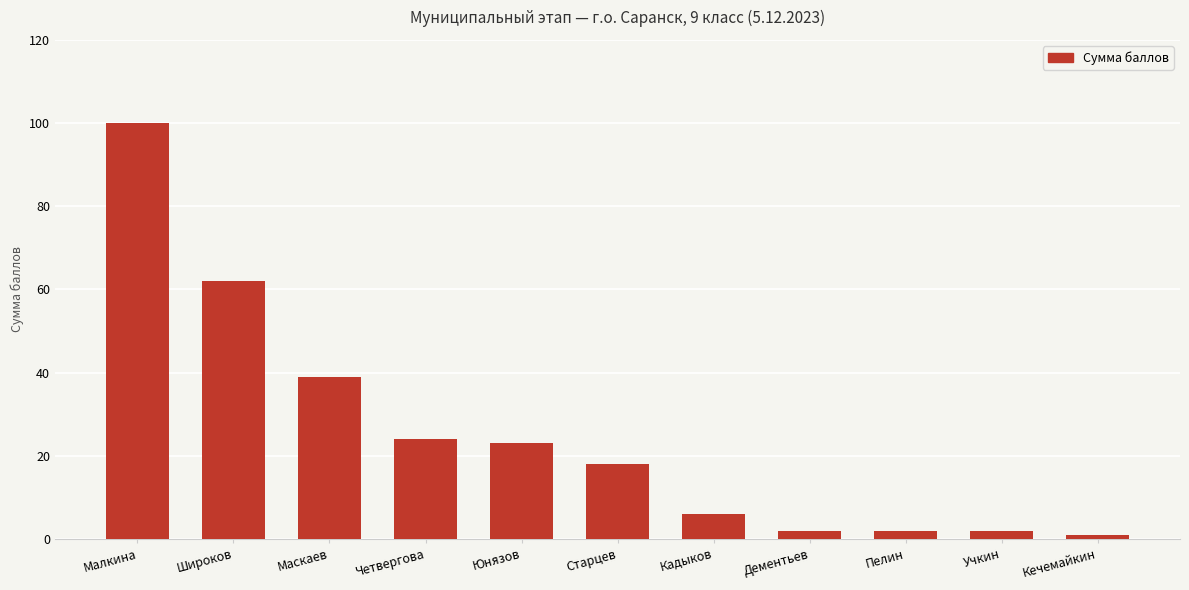

Does the chart contain any negative values?

No